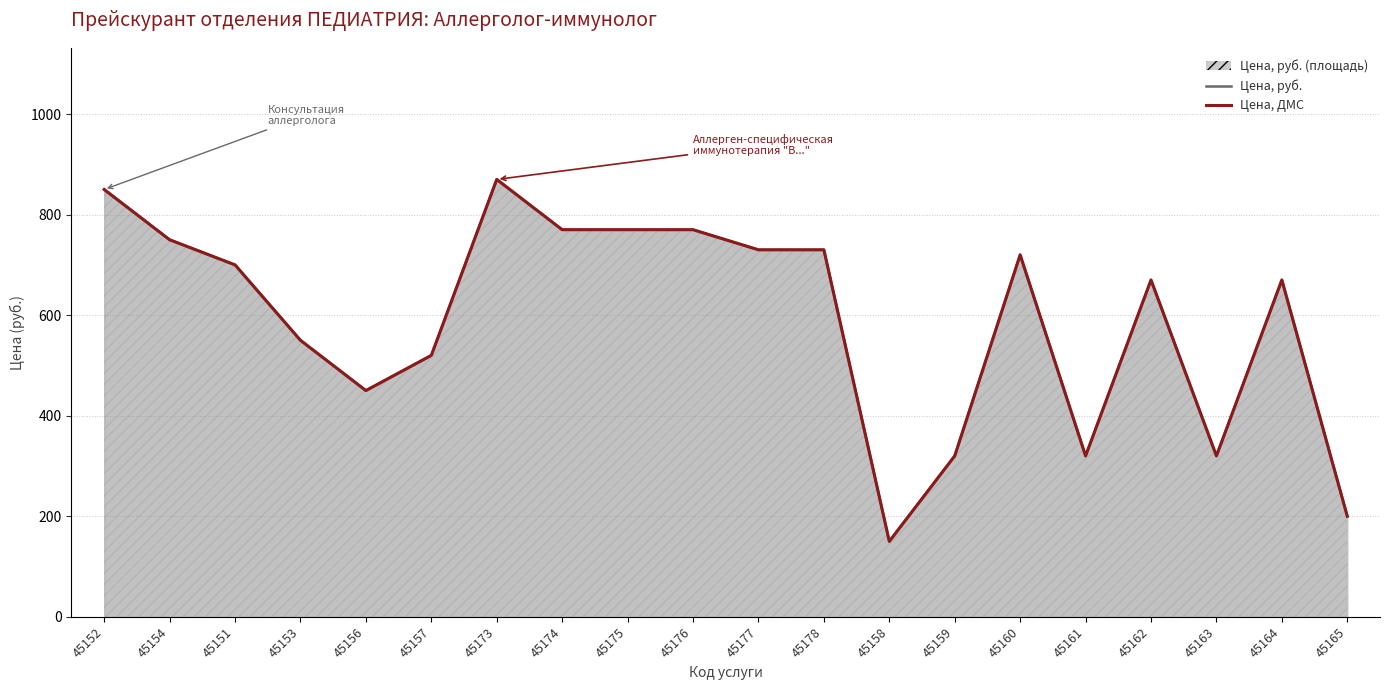

Where is the first local minimum for Цена, руб. (линия)?

45156